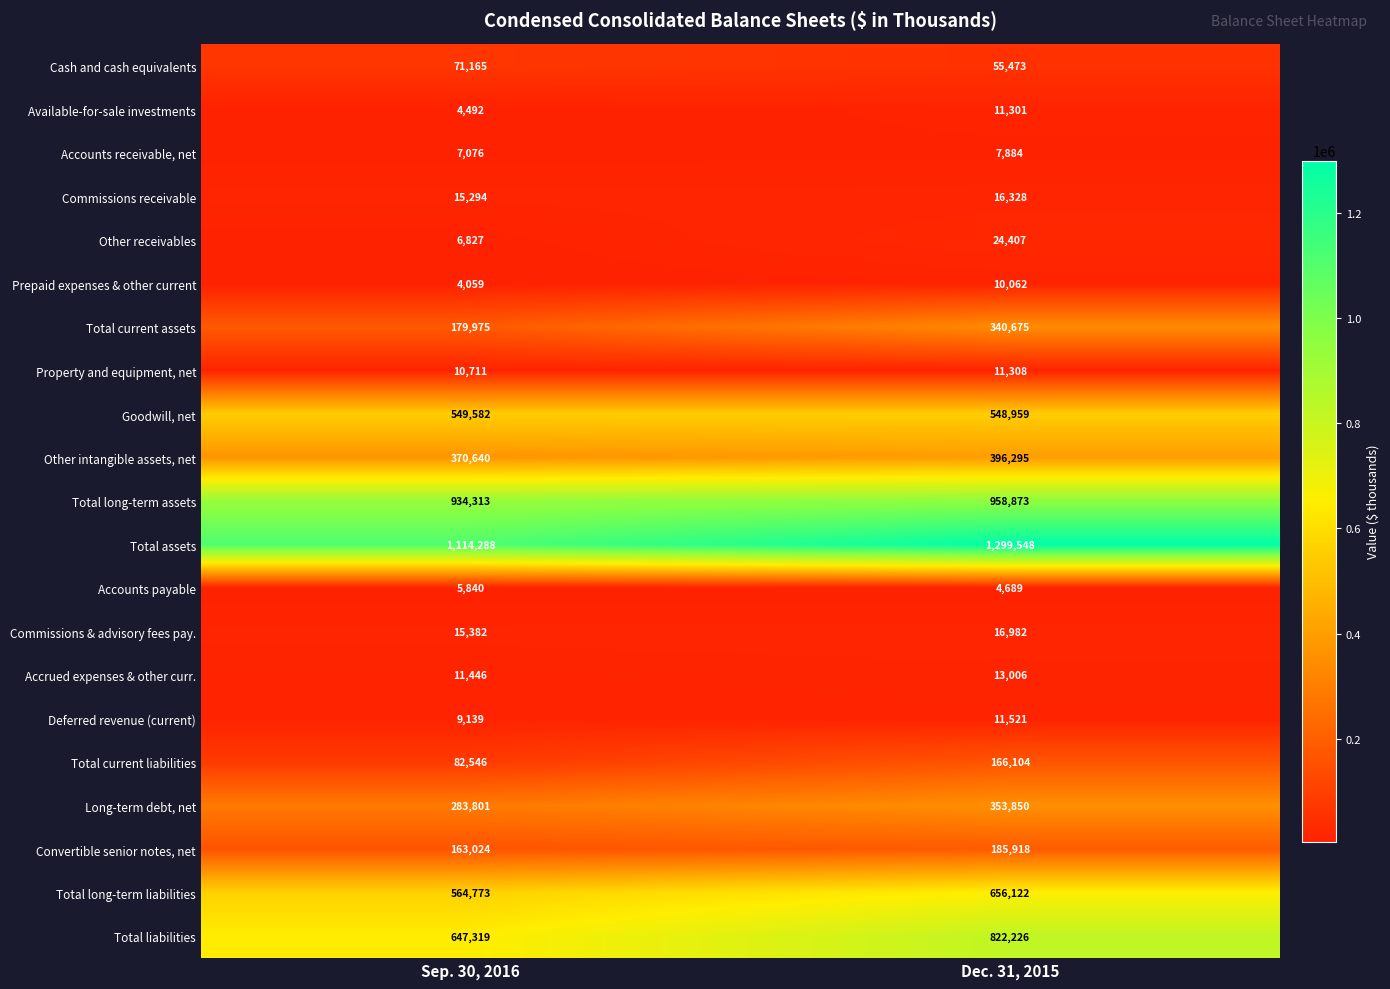

What is the difference between the Total current liabilities values at Sep. 30, 2016 and Dec. 31, 2015?

83558